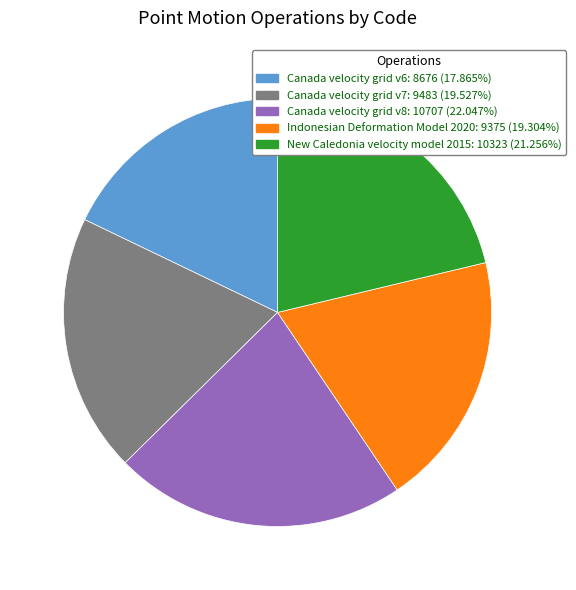

The Canada velocity grid v7 slice represents 27% of the pie. True or false?

False